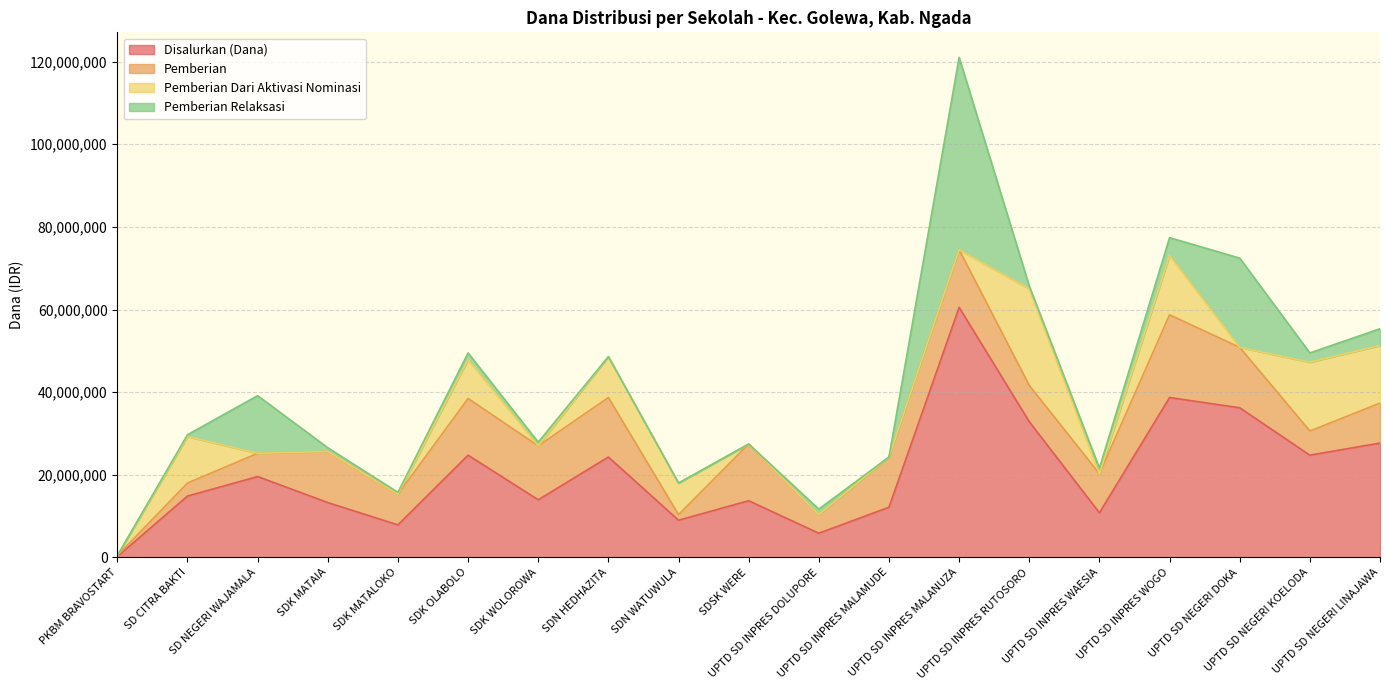

What is the approximate value of Disalurkan (Dana) at SD NEGERI WAJAMALA, to the nearest 10?

19575000